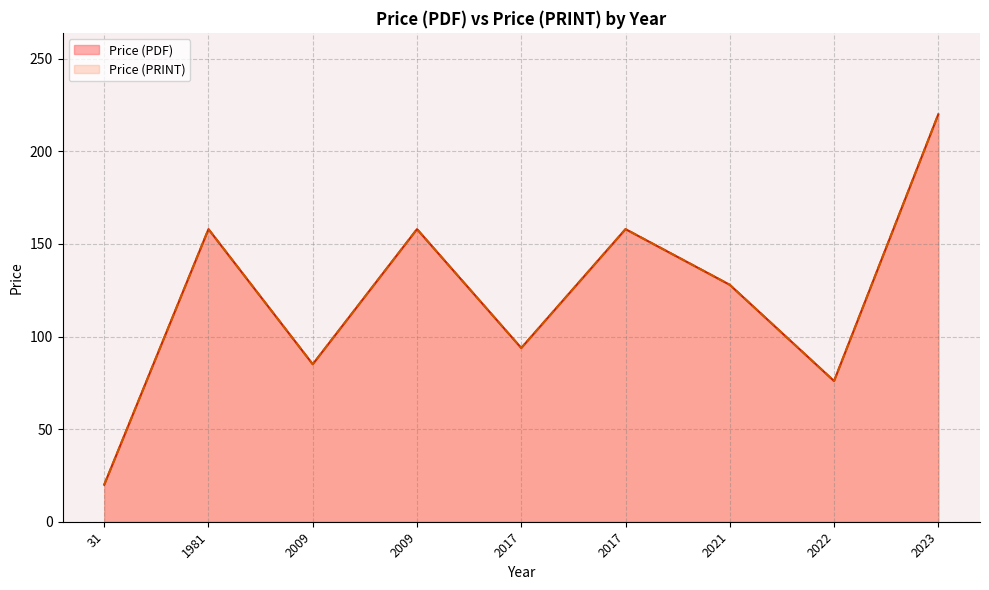

List the labels in order of Price (PDF) value, largest first.

2023, 1981, 2009, 2017, 2021, 2017, 2009, 2022, 31